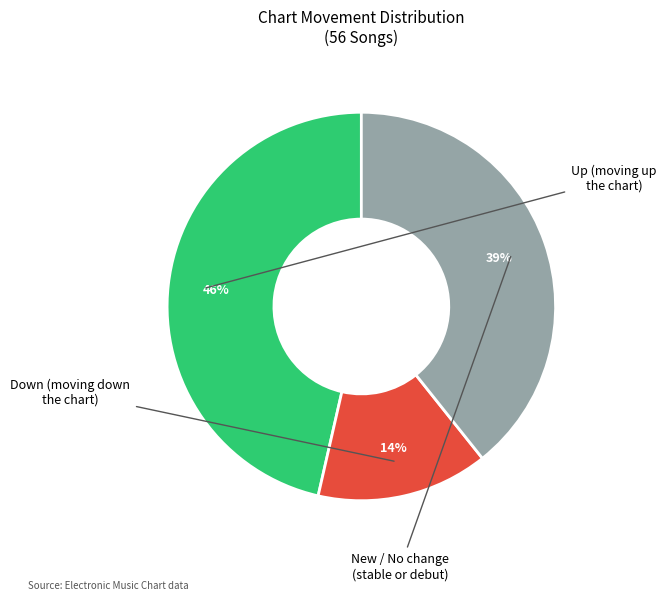

Does any single category account for the majority?

No